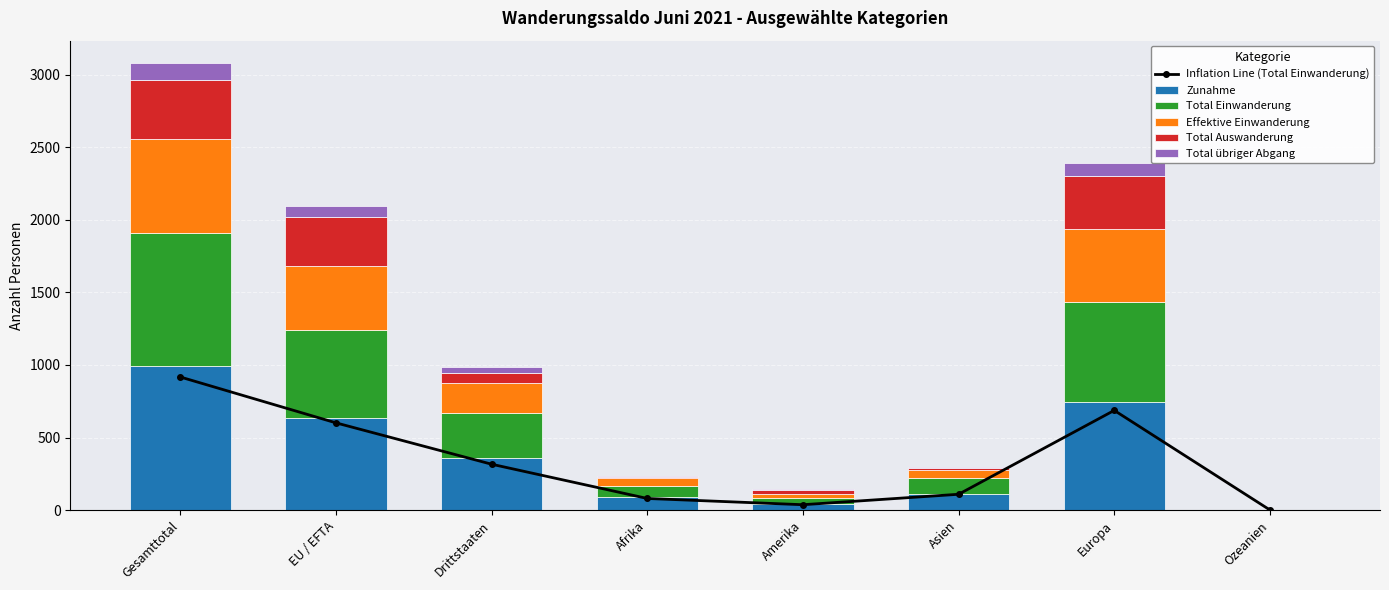

What is the sum of all Inflation Line (Total Einwanderung) values?

2748